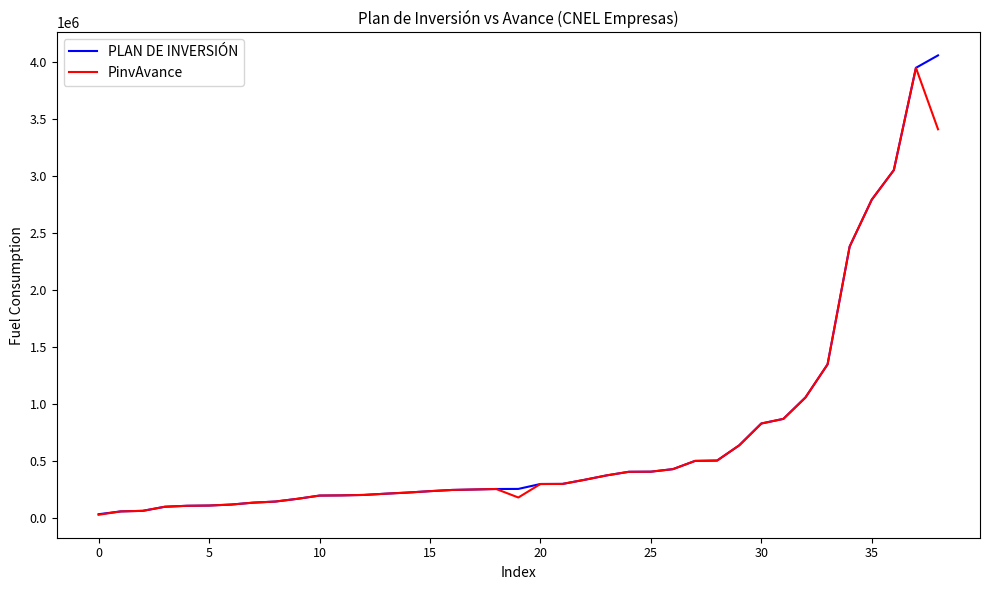

What is the maximum value shown in the chart?

4054455.1